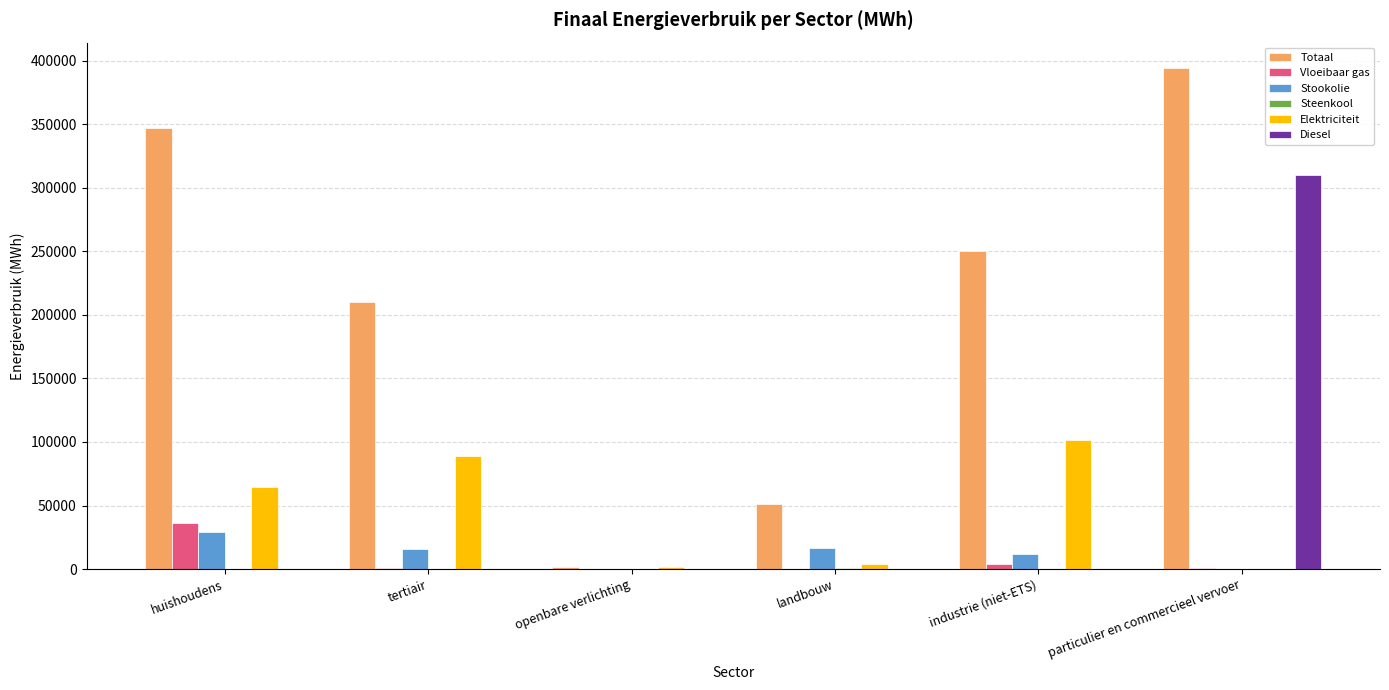

Which series has the largest total across all categories?

Totaal